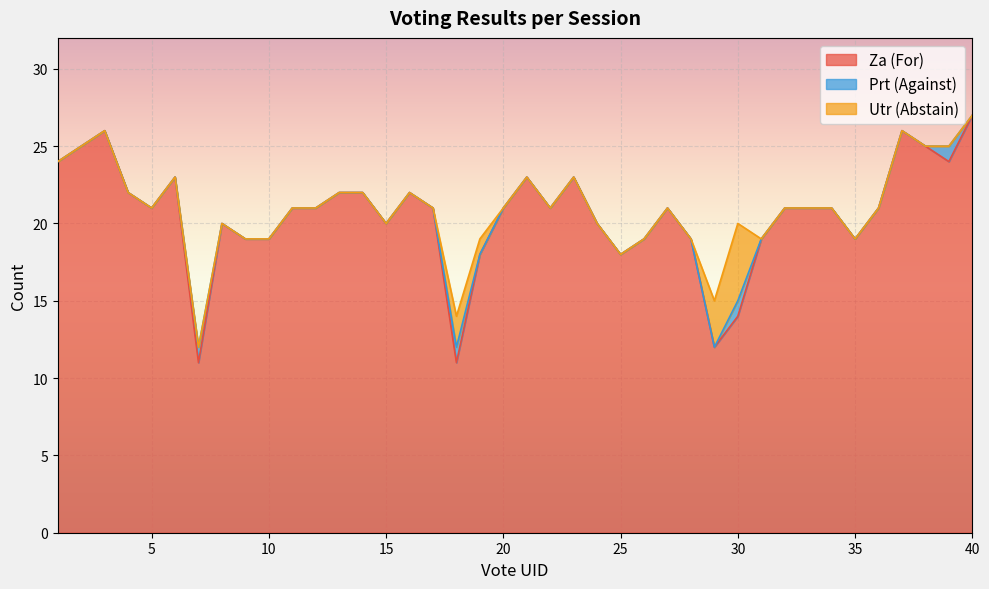

What is the difference between the maximum and minimum values in the Utr (Abstain) series?

5